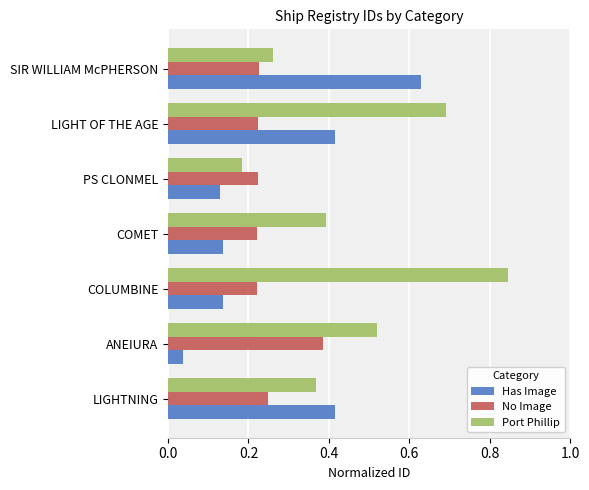

Which series changed the most between COMET and SIR WILLIAM McPHERSON?

Has Image